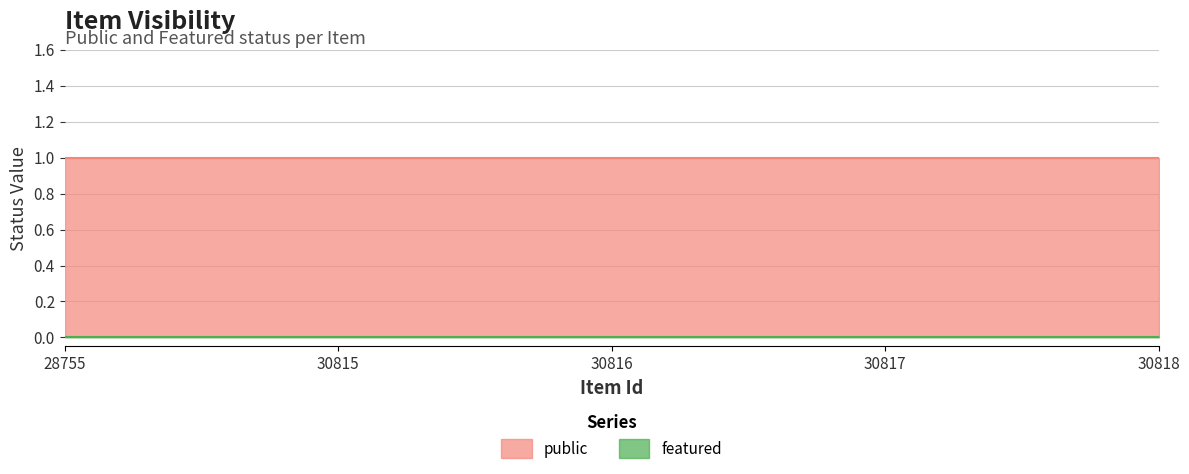

True or false: featured and public cross at least once.

False